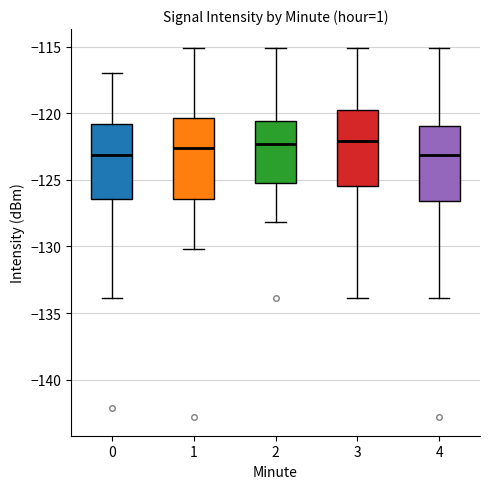

Reading left to right, transcribe this box plot: for each box, give where its median line is, the range the box spans, and where its two whiskers end, as read against the y-axis. The values are not printed on the chart, so give them approximately, as read against the axis.

0: median -123.0, box -126.5 to -121.0, whiskers -134.0 to -117.0
1: median -122.5, box -126.5 to -120.5, whiskers -130.0 to -115.0
2: median -122.5, box -125.5 to -120.5, whiskers -128.0 to -115.0
3: median -122.0, box -125.5 to -120.0, whiskers -134.0 to -115.0
4: median -123.0, box -126.5 to -121.0, whiskers -134.0 to -115.0